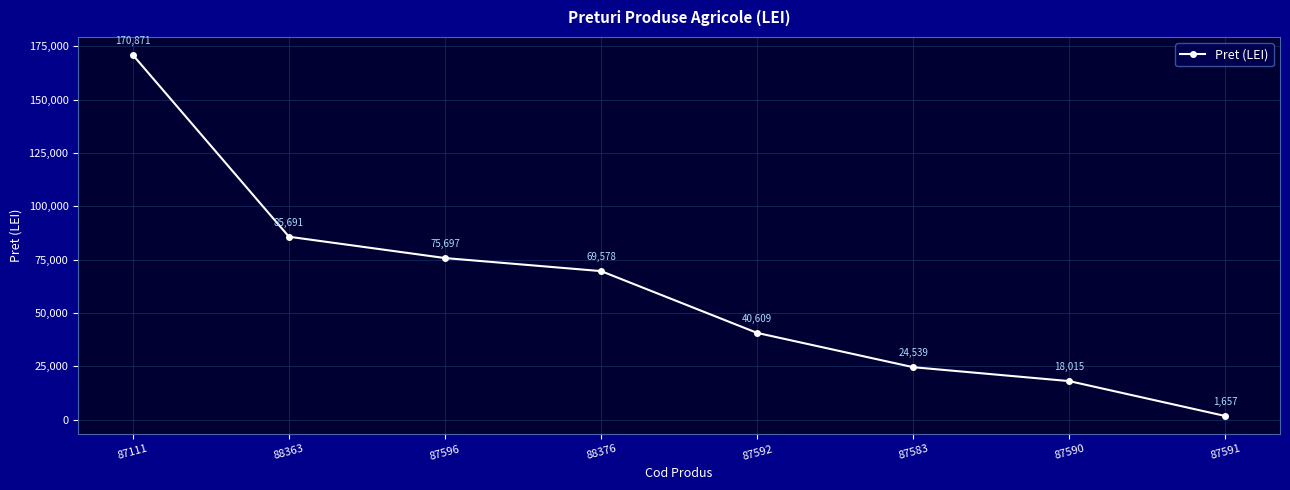

True or false: the data shows 69578 at 88376.

True